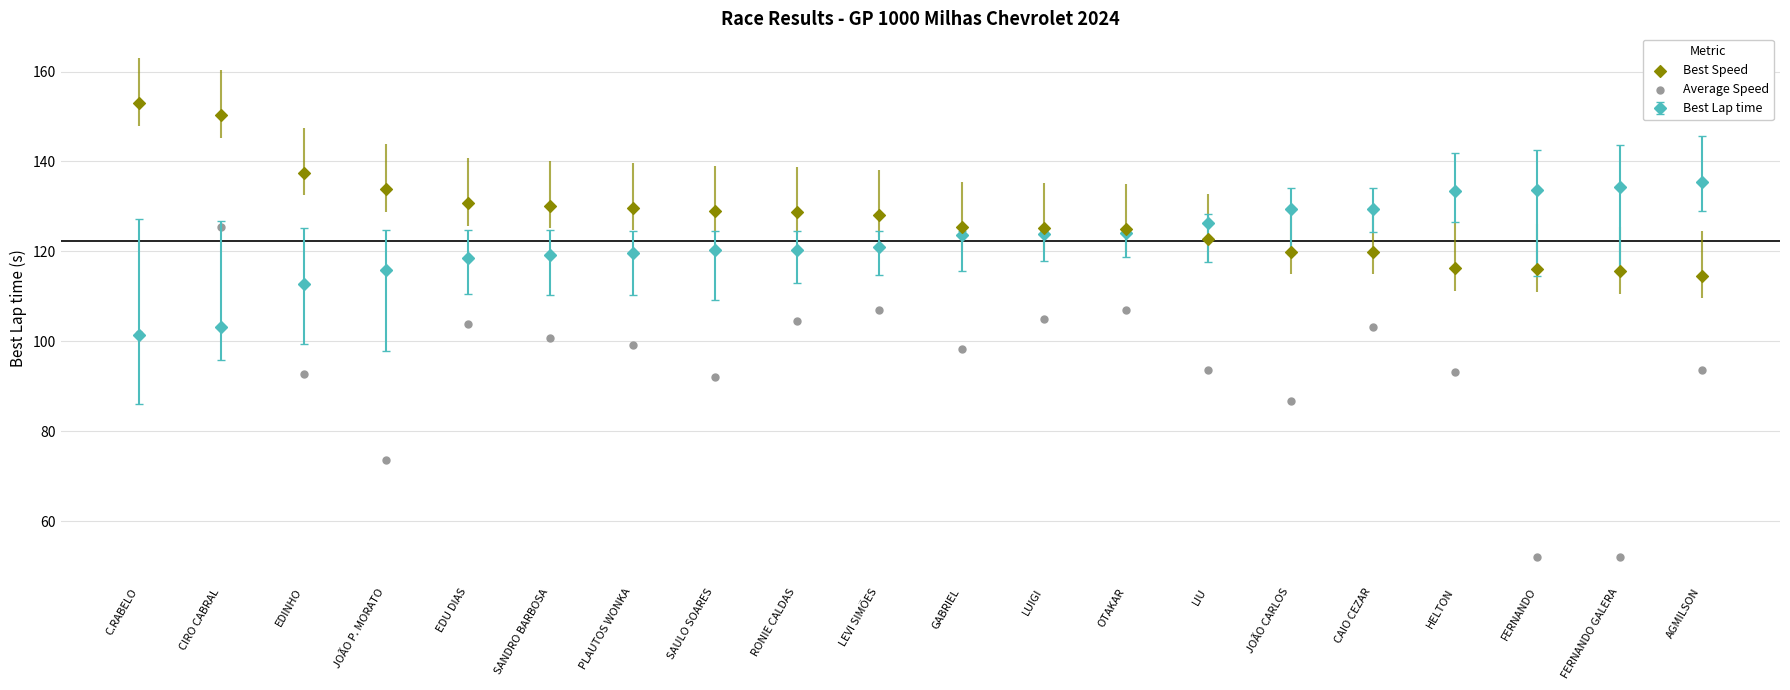

What is the lowest value of the Best Lap time series?

101.4